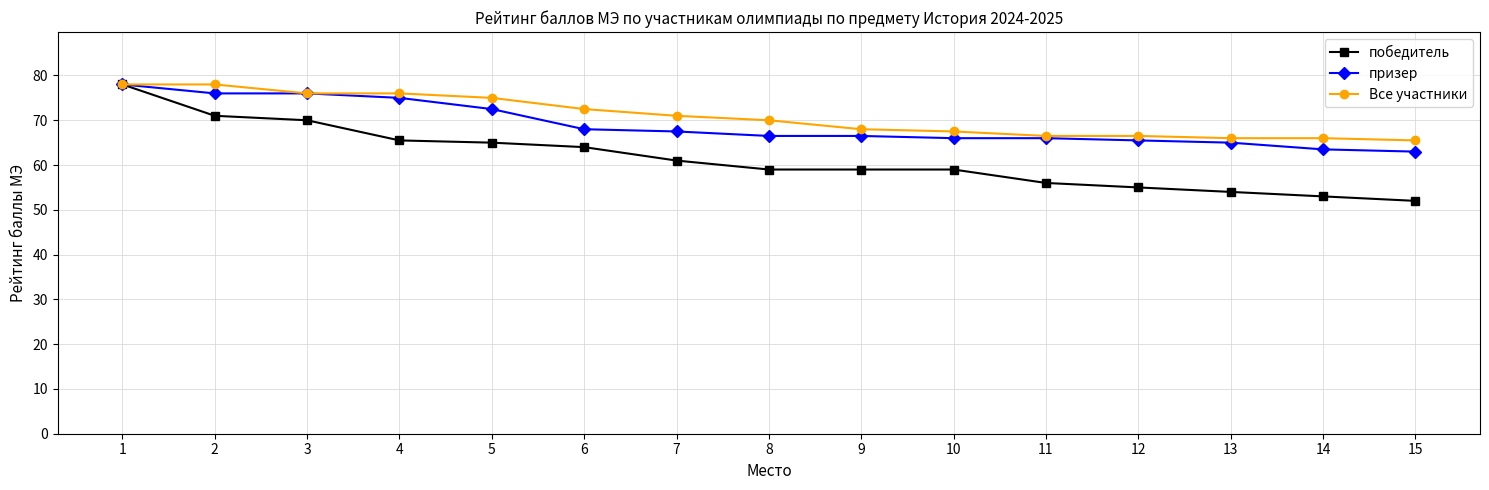

How many data points in Все участники are less than 70?

7